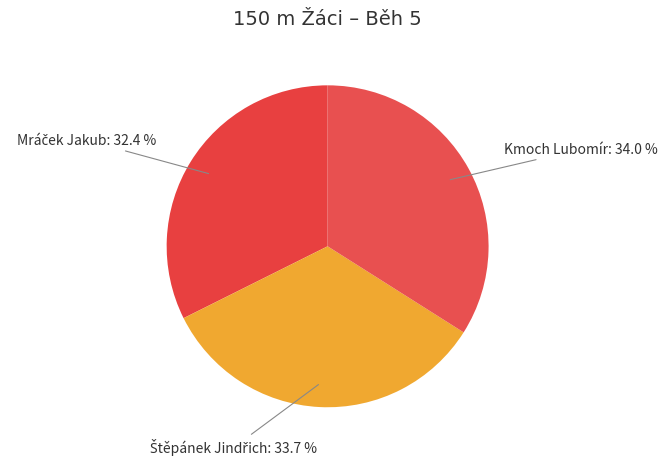

Does any single category account for the majority?

No